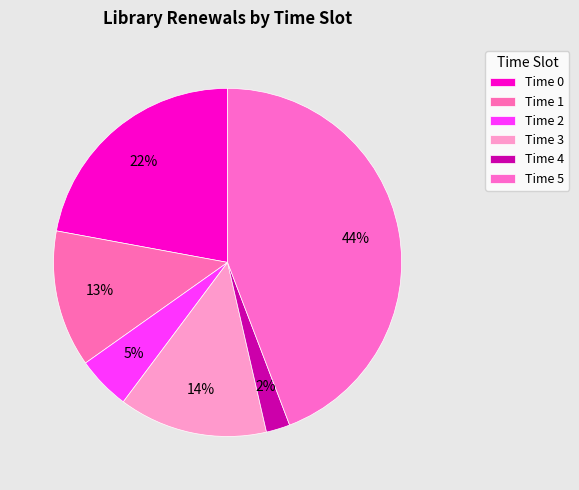

How many slices are in this pie chart?

6